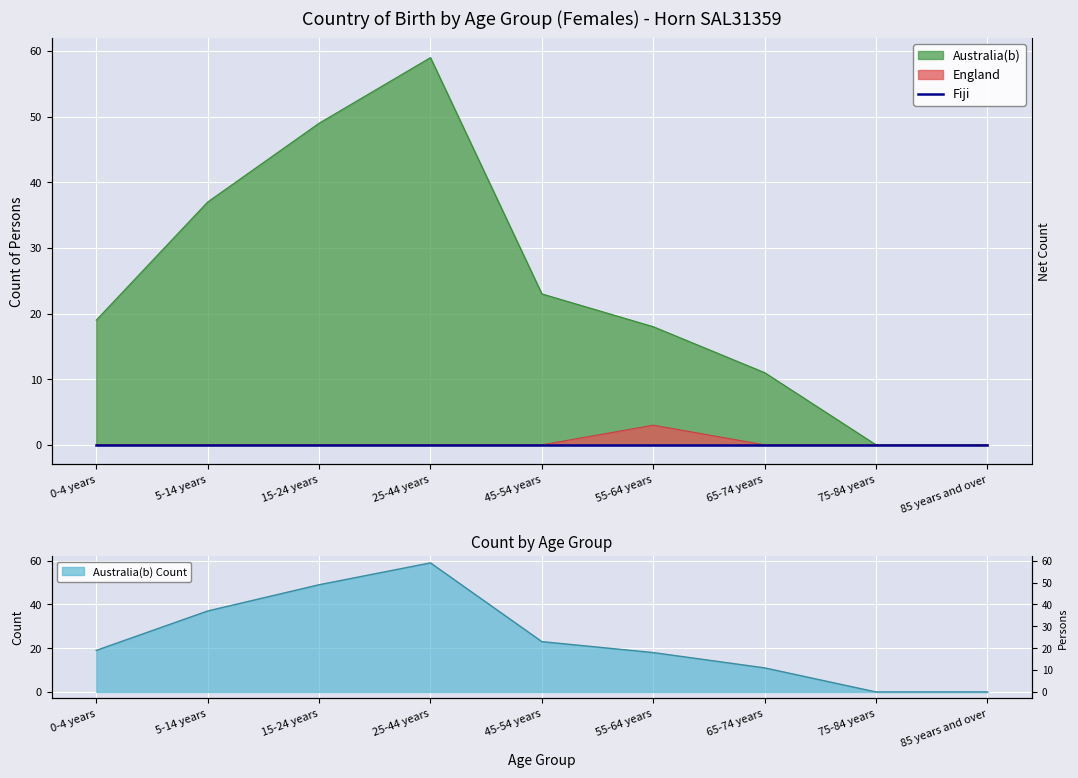

Where is Australia(b) nearest to the value 29?

45-54 years